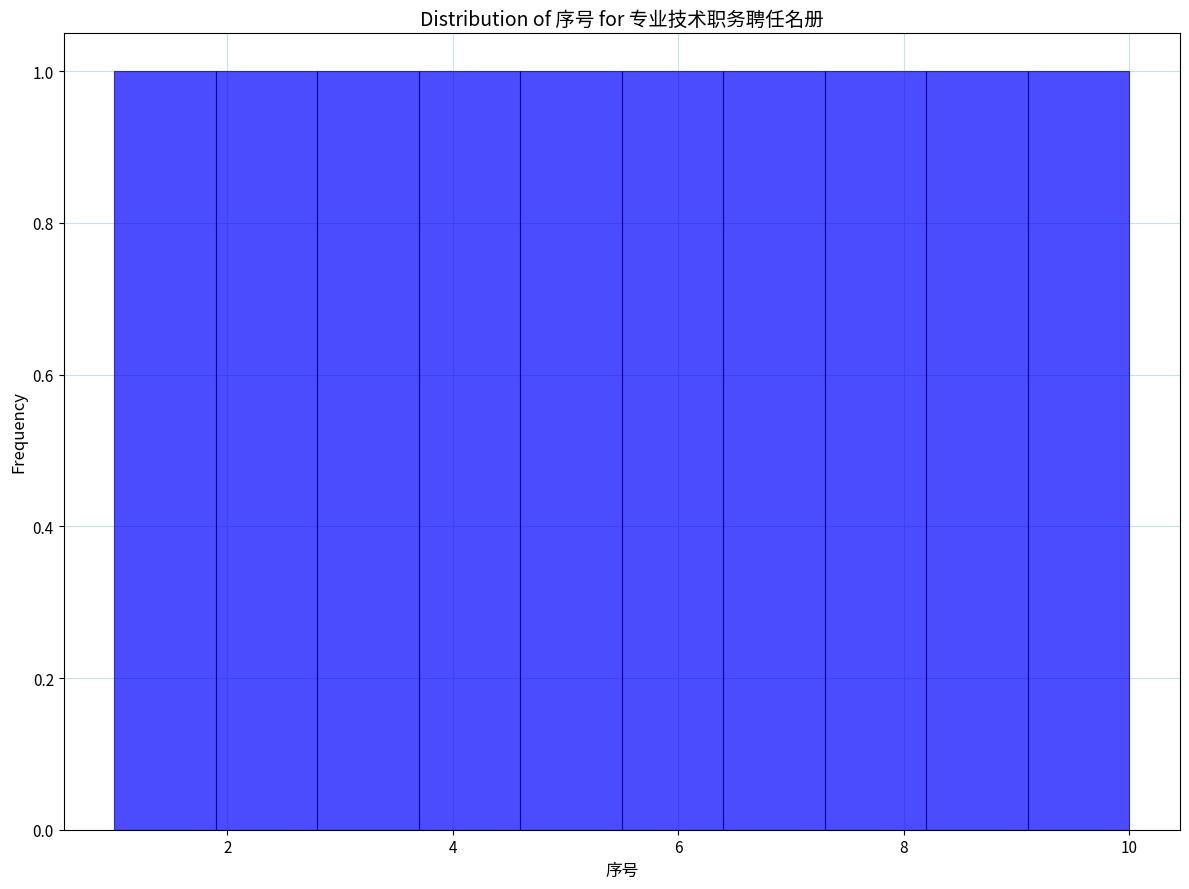

What is the height of the bar covering 8.2 to 9.1 on the x-axis? Neither the bar edges nor the heights are printed on the chart, so give them approximately, as read against the axes.

1